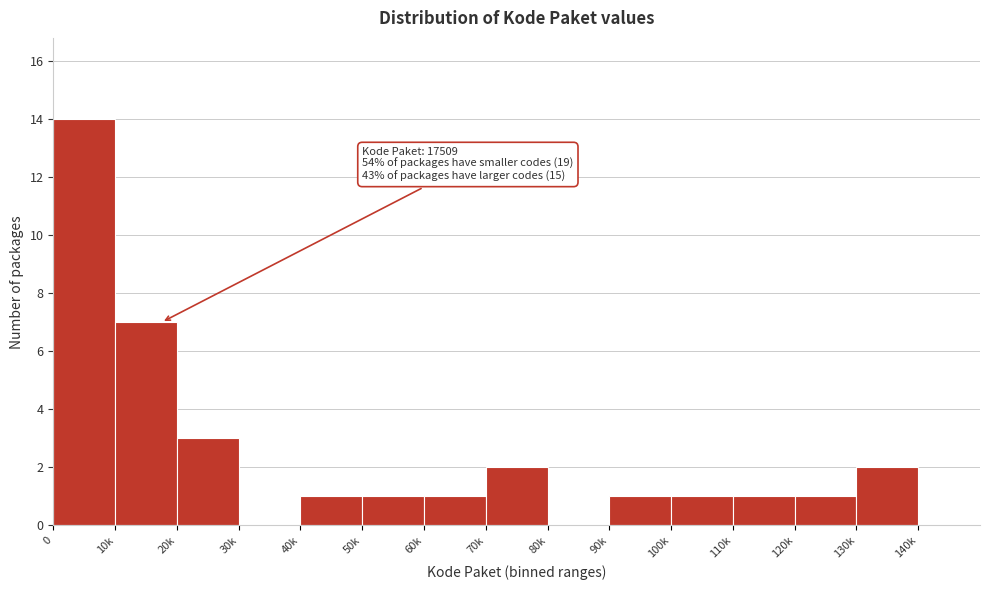

Reading left to right, extract all data points from this chart.

0=14	10k=7	20k=3	30k=0	40k=1	50k=1	60k=1	70k=2	80k=0	90k=1	100k=1	110k=1	120k=1	130k=2	140k=0